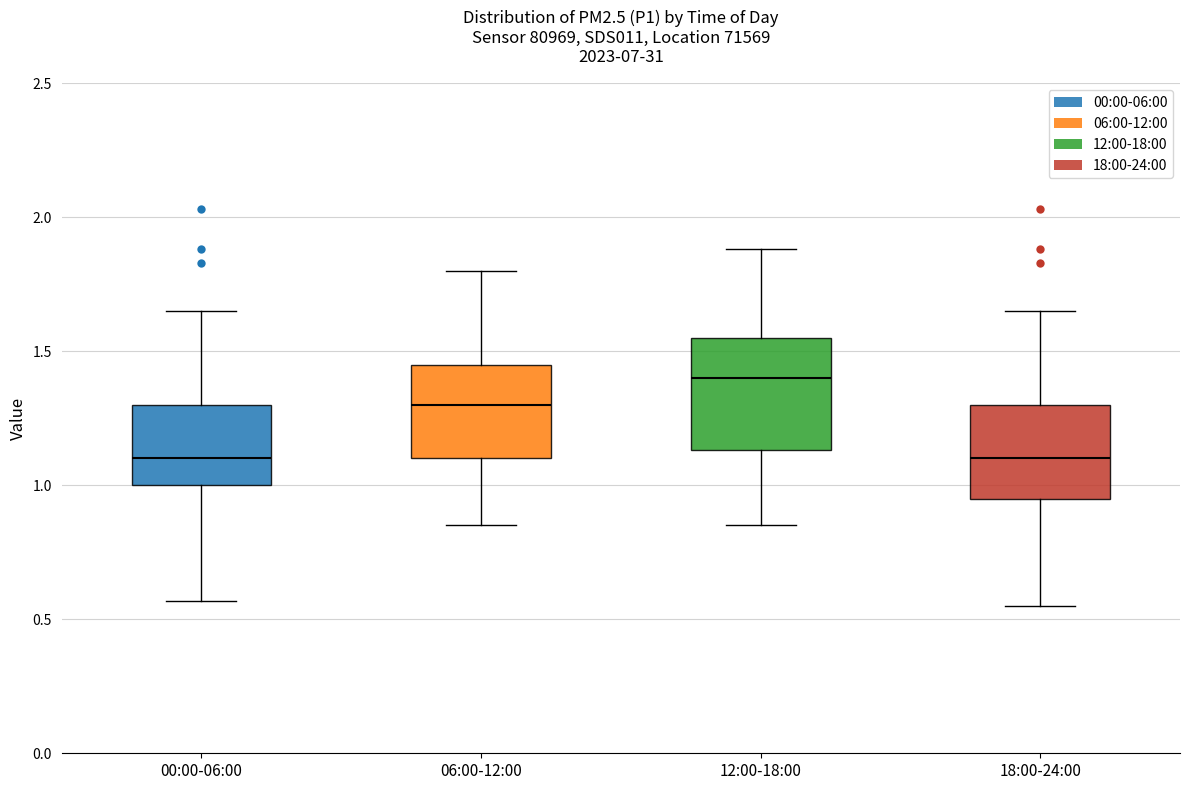

Reading left to right, transcribe this box plot: for each box, give where its median line is, the range the box spans, and where its two whiskers end, as read against the y-axis. The values are not printed on the chart, so give them approximately, as read against the axis.

00:00-06:00: median 1.10, box 1.00 to 1.30, whiskers 0.55 to 1.65
06:00-12:00: median 1.30, box 1.10 to 1.45, whiskers 0.85 to 1.80
12:00-18:00: median 1.40, box 1.15 to 1.55, whiskers 0.85 to 1.90
18:00-24:00: median 1.10, box 0.95 to 1.30, whiskers 0.55 to 1.65